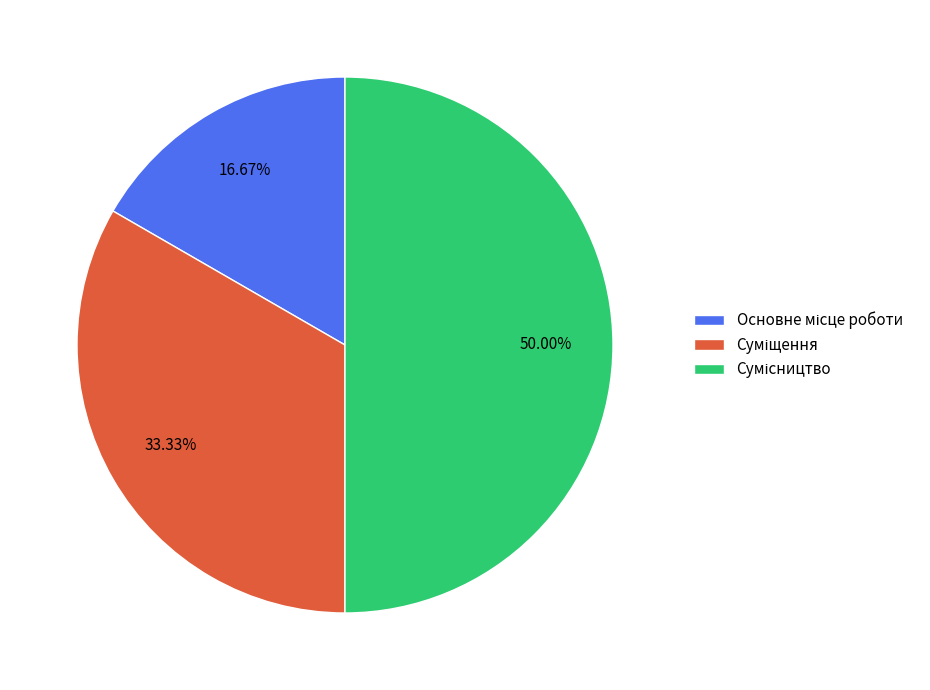

To the nearest percent, what is the difference between the Основне місце роботи and Сумісництво slice percentages?

33%